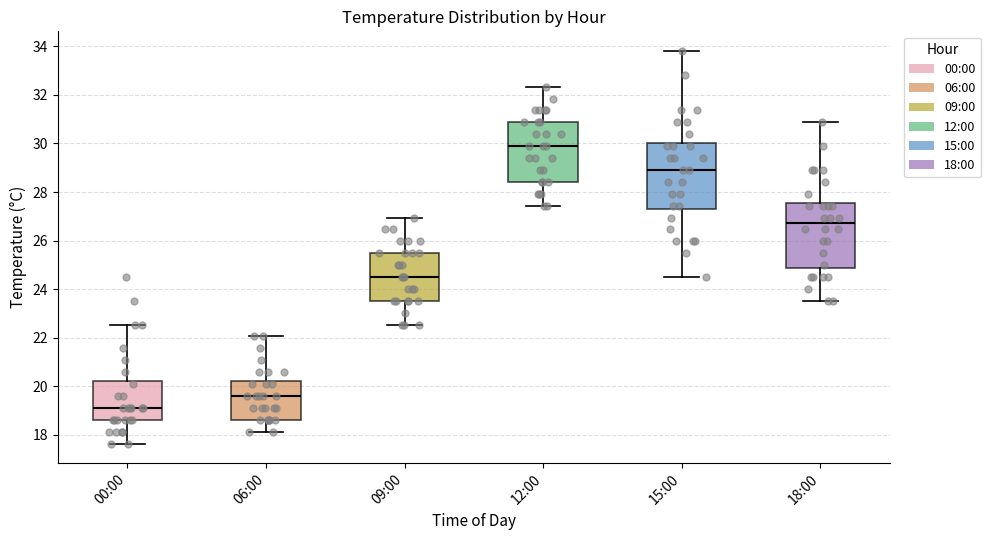

Reading left to right, transcribe this box plot: for each box, give where its median line is, the range the box spans, and where its two whiskers end, as read against the y-axis. The values are not printed on the chart, so give them approximately, as read against the axis.

00:00: median 19.2, box 18.6 to 20.2, whiskers 17.6 to 22.6
06:00: median 19.6, box 18.6 to 20.2, whiskers 18.2 to 22.0
09:00: median 24.6, box 23.6 to 25.4, whiskers 22.6 to 27.0
12:00: median 29.8, box 28.4 to 30.8, whiskers 27.4 to 32.4
15:00: median 29.0, box 27.4 to 30.0, whiskers 24.6 to 33.8
18:00: median 26.8, box 24.8 to 27.6, whiskers 23.6 to 30.8